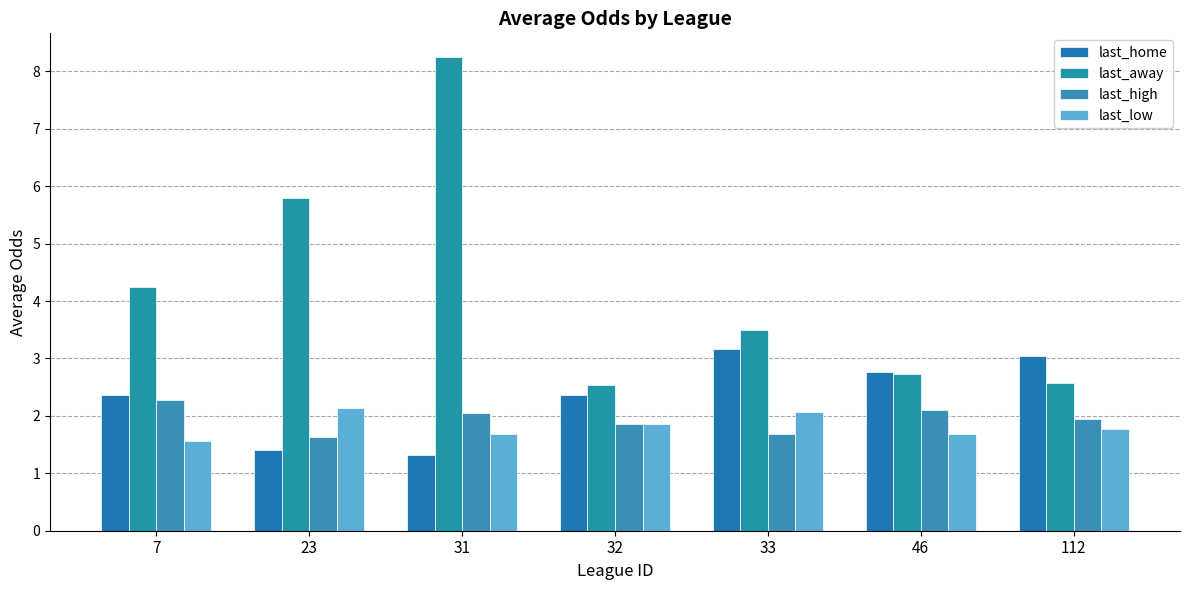

Count the number of data series in this chart.

4